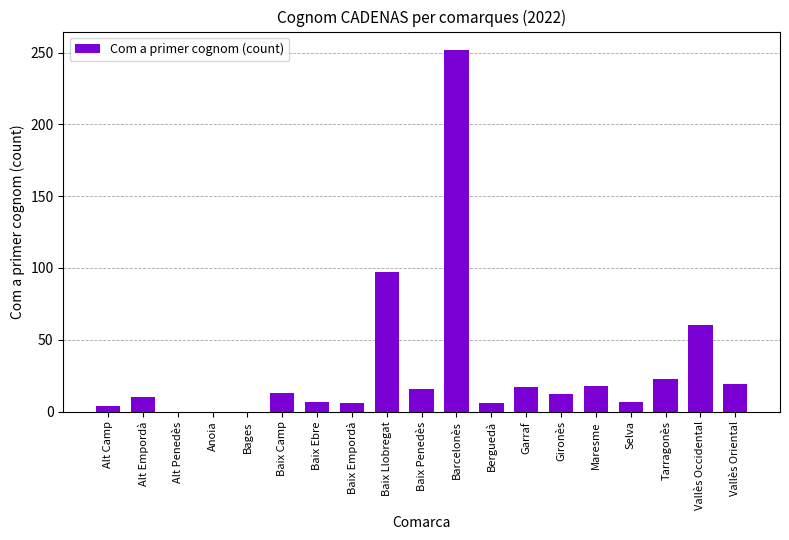

What is the difference between the values at Alt Empordà and Anoia?

10